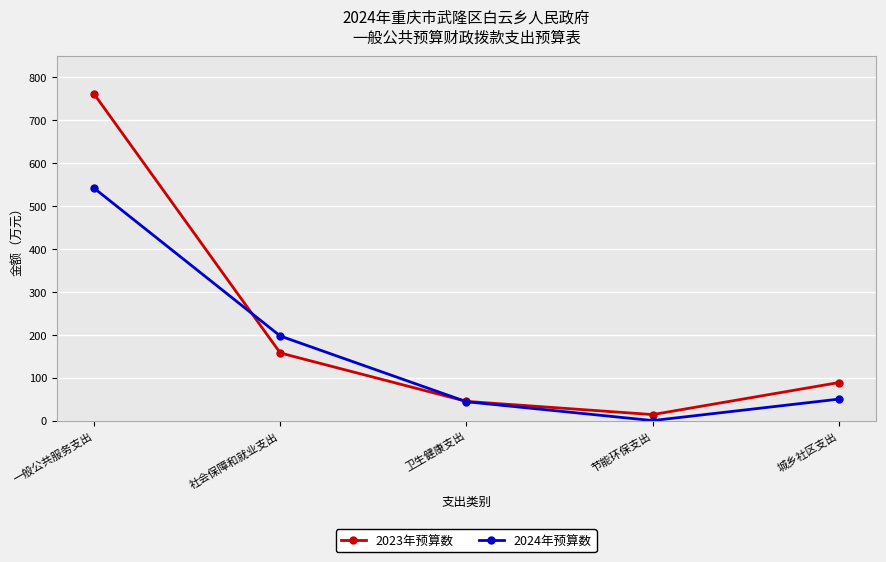

At how many categories does at least one series exceed 253?

1